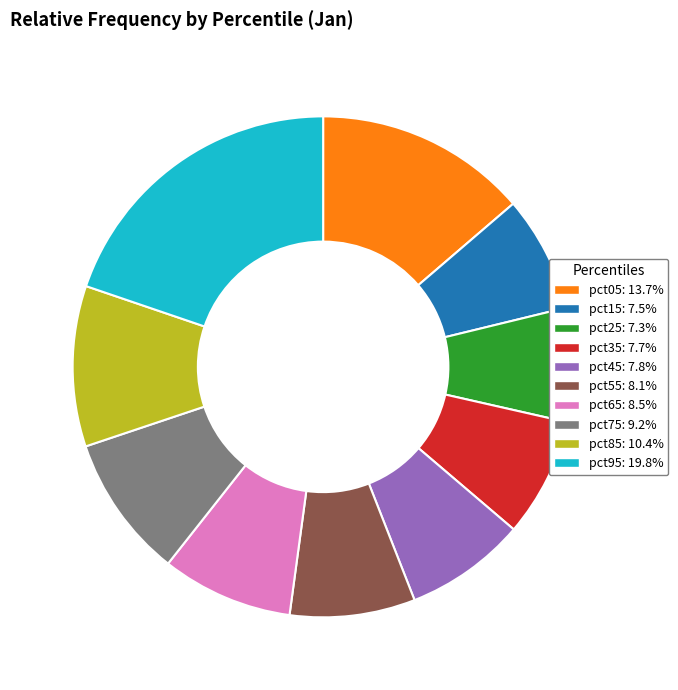

Does any single category account for the majority?

No